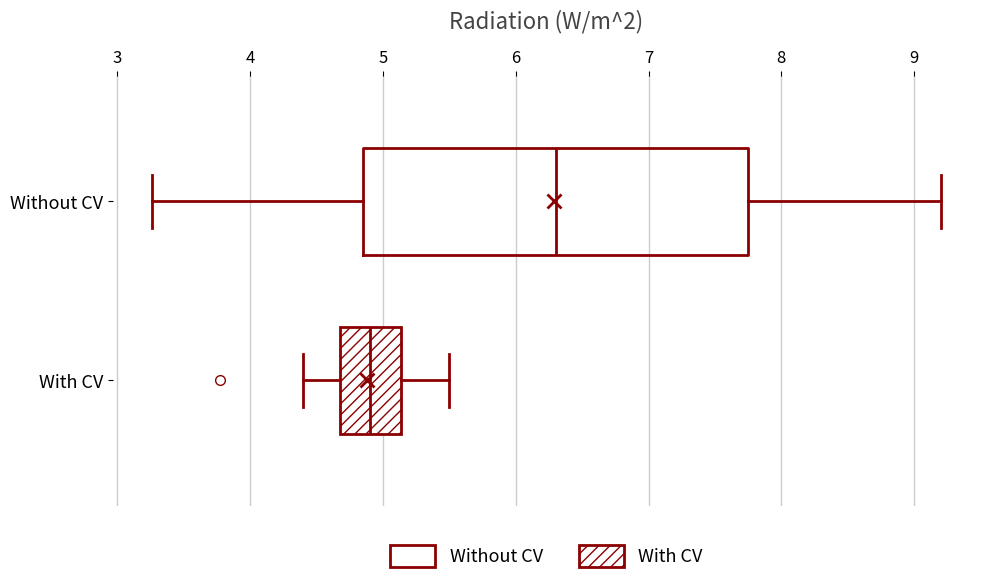

Reading bottom to top, transcribe this box plot: for each box, give where its median line is, the range the box spans, and where its two whiskers end, as read against the x-axis. The values are not printed on the chart, so give them approximately, as read against the axis.

With CV: median 4.9, box 4.7 to 5.1, whiskers 4.4 to 5.5
Without CV: median 6.3, box 4.9 to 7.8, whiskers 3.3 to 9.2